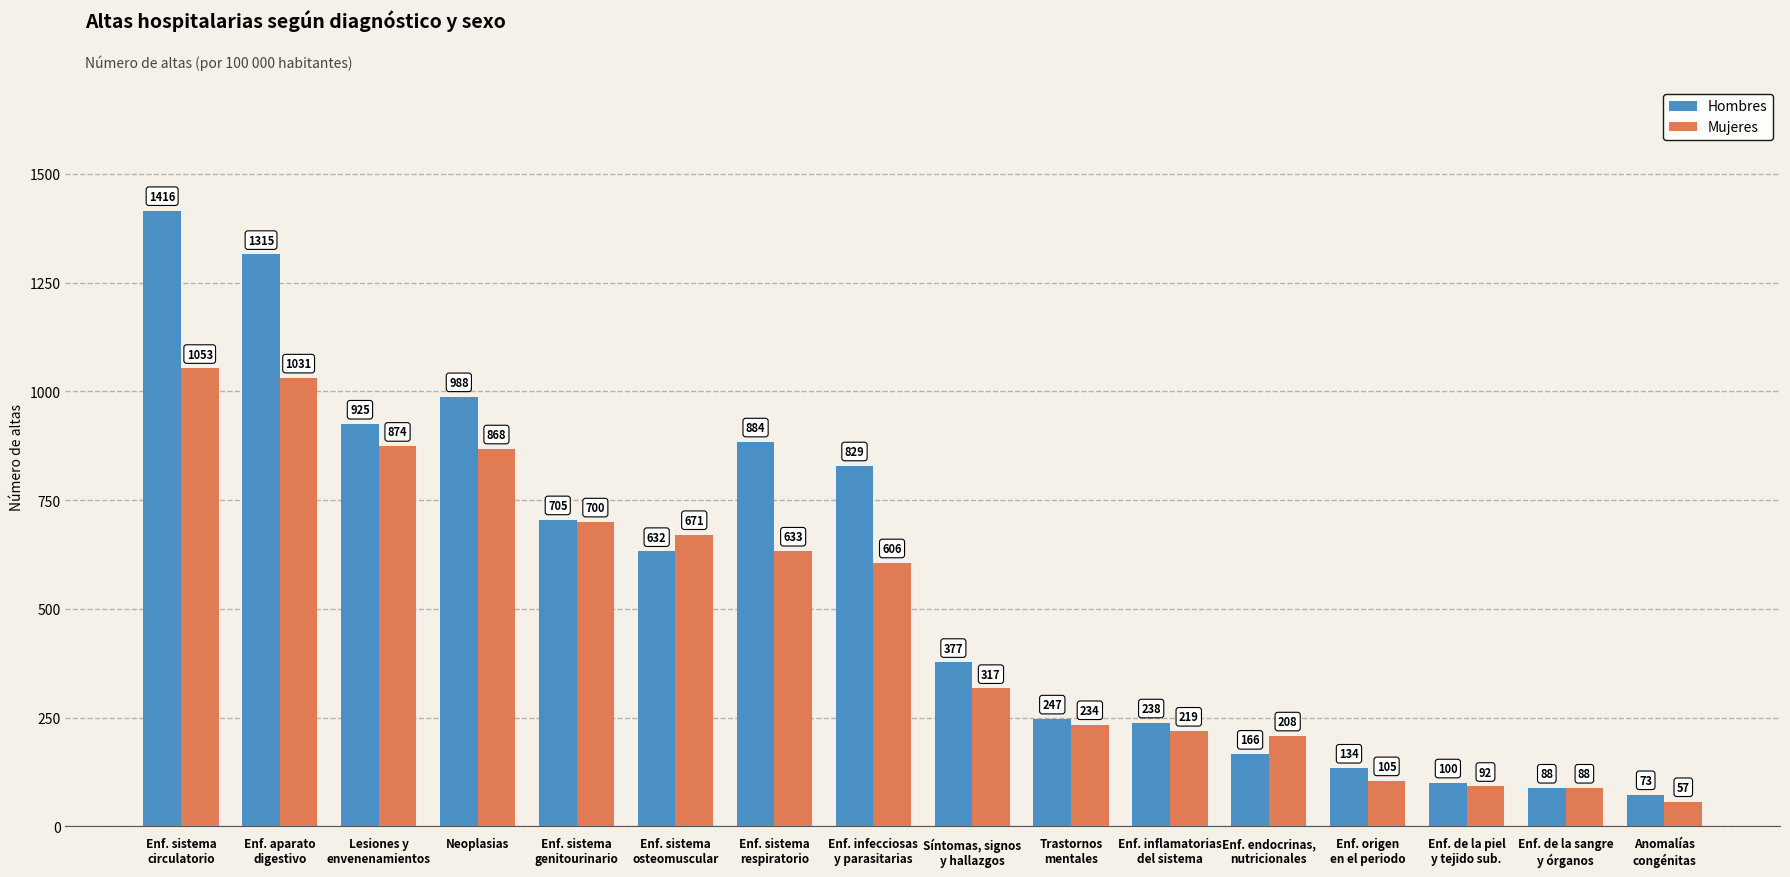

Reading left to right, transcribe all the data shown in this chart.

Hombres: 1416	1315	925	988	705	632	884	829	377	247	238	166	134	100	88	73
Mujeres: 1053	1031	874	868	700	671	633	606	317	234	219	208	105	92	88	57